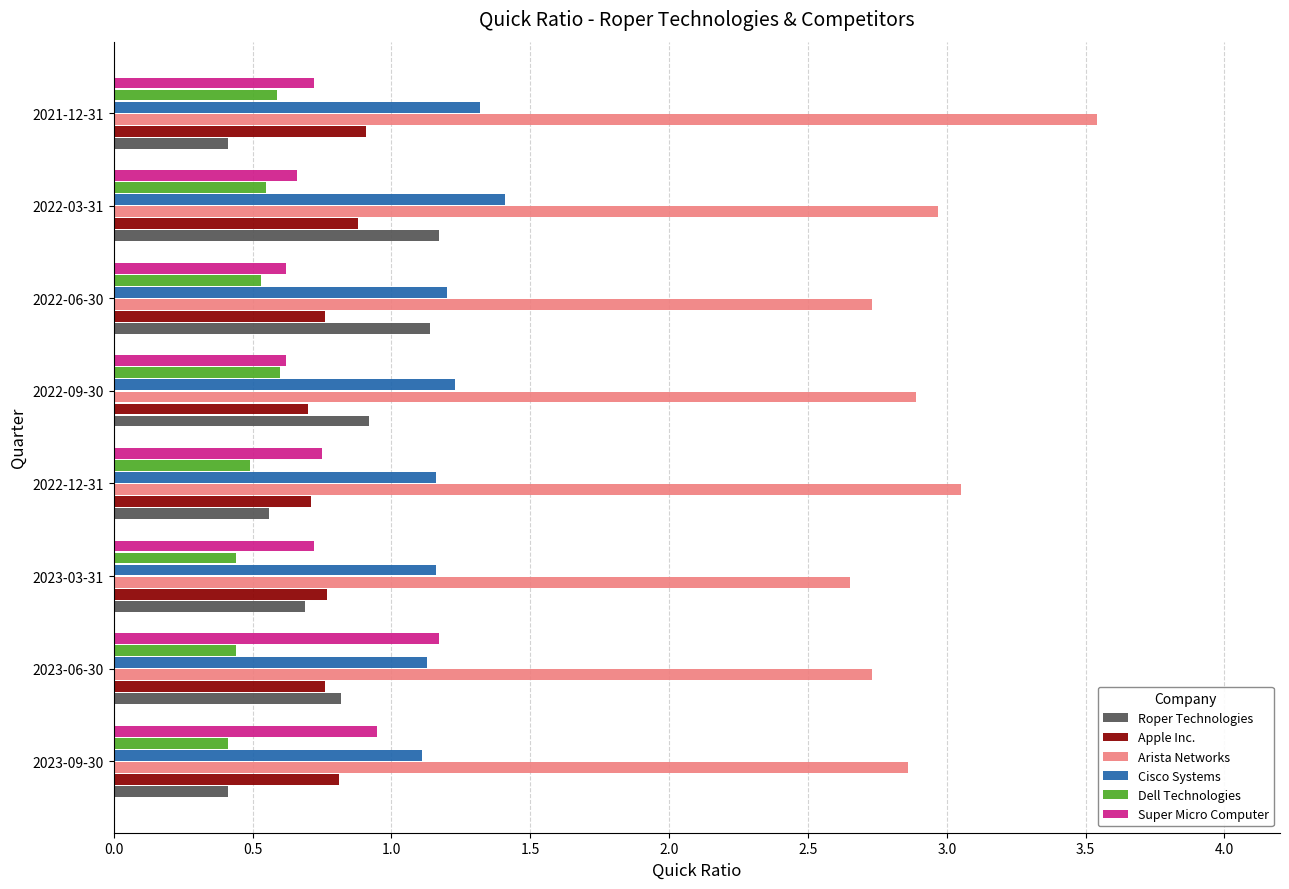

What is the difference between the second highest and minimum values in the Arista Networks series?

0.4